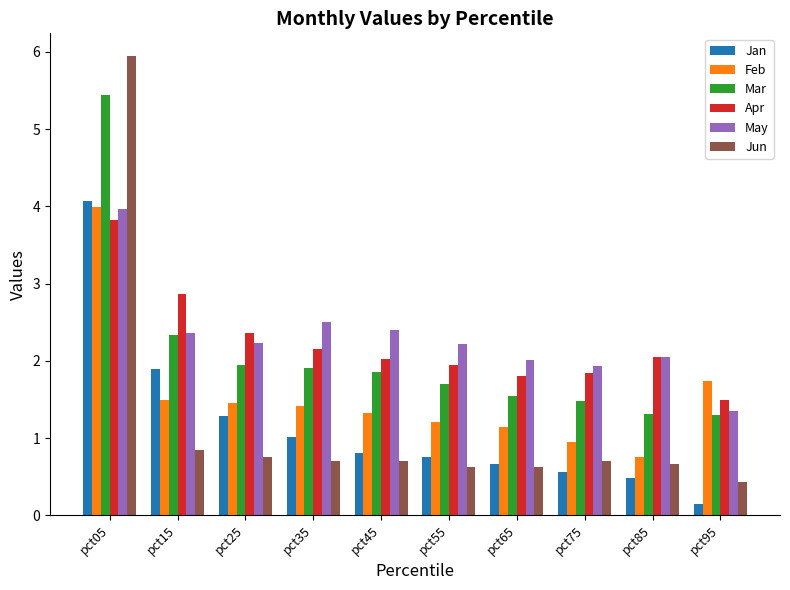

Which series has the largest range (max minus min)?

Jun